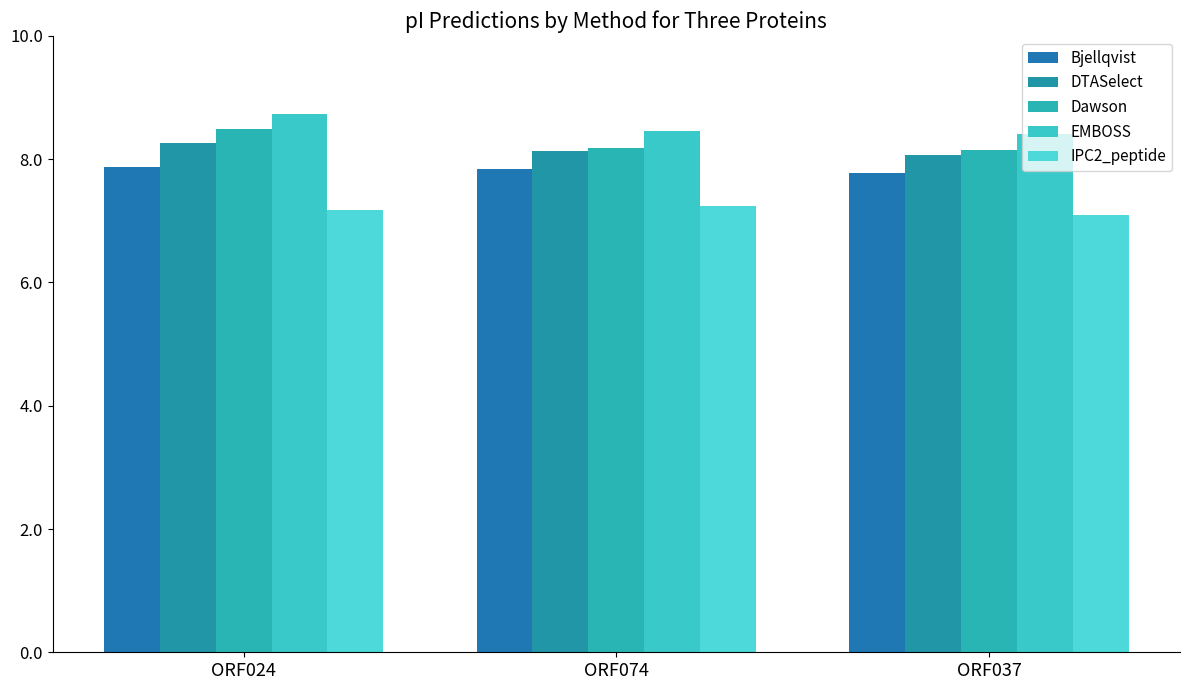

Reading left to right, list all the values displayed in this chart.

Bjellqvist: ORF024=7.9	ORF074=7.8	ORF037=7.8
DTASelect: ORF024=8.3	ORF074=8.1	ORF037=8.1
Dawson: ORF024=8.5	ORF074=8.2	ORF037=8.2
EMBOSS: ORF024=8.7	ORF074=8.5	ORF037=8.4
IPC2_peptide: ORF024=7.2	ORF074=7.2	ORF037=7.1